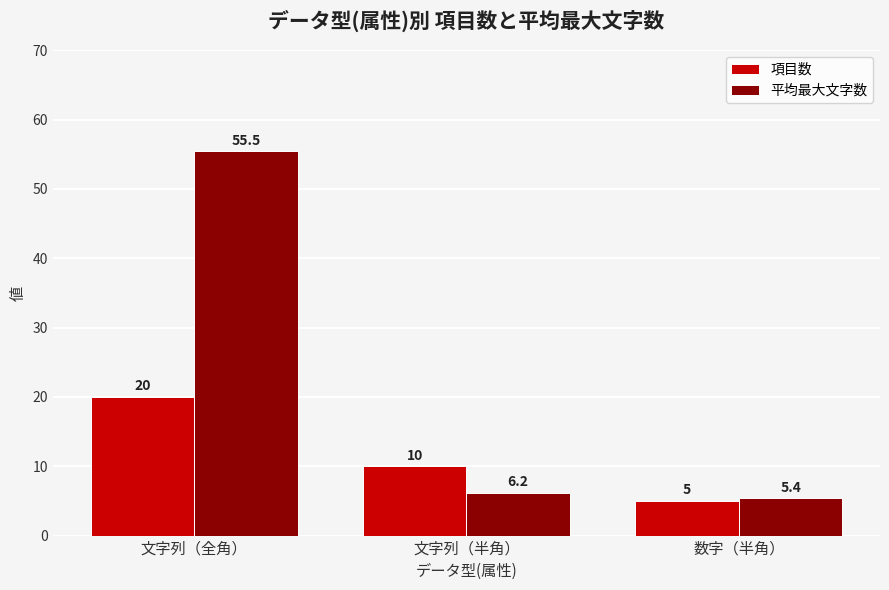

At which category does the chart reach its minimum across all series?

数字（半角）